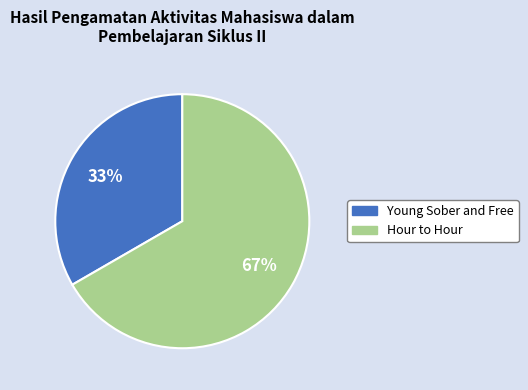

The Hour to Hour slice represents 75% of the pie. True or false?

False